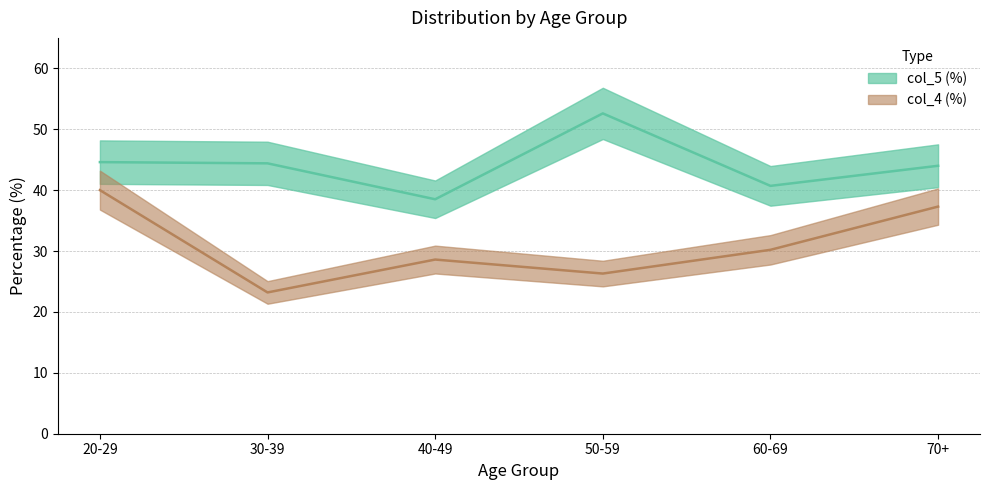

What is the sum of the col_5 (%) values at 50-59 and 70+?

96.6